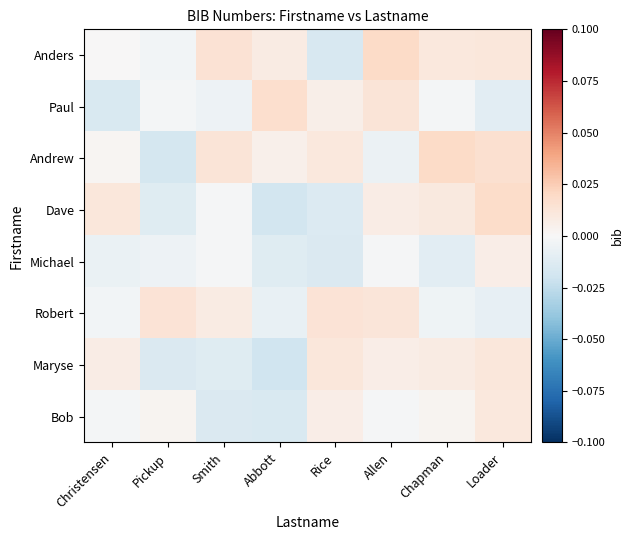

At how many categories does at least one series exceed 0?

8